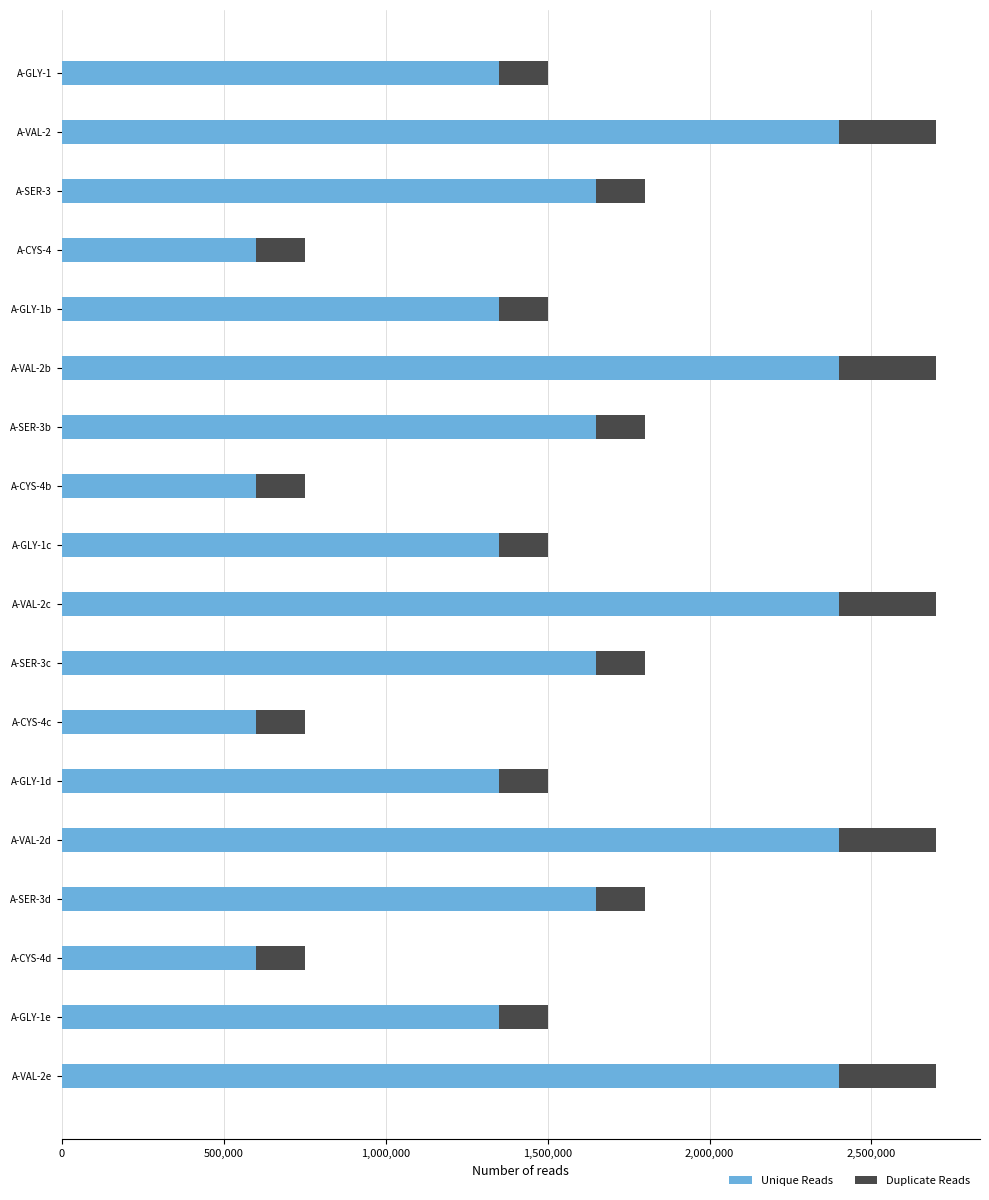

What is the difference between the second highest and minimum values in the Unique Reads series?

1800000